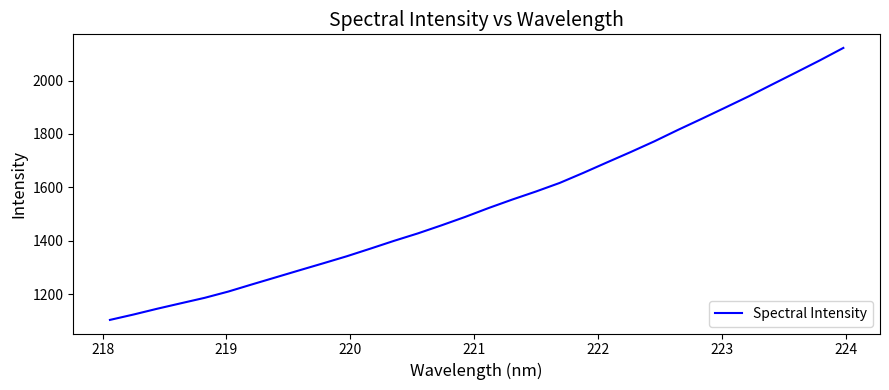

What is the smallest value displayed?

1104.0